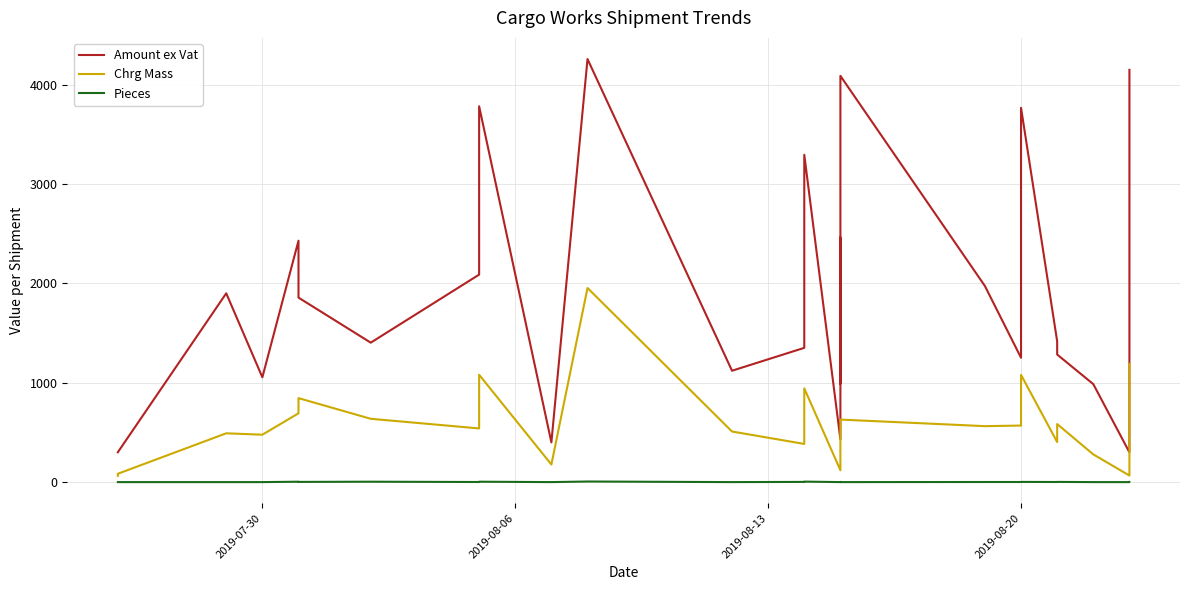

What is the maximum value for Pieces?

7.0